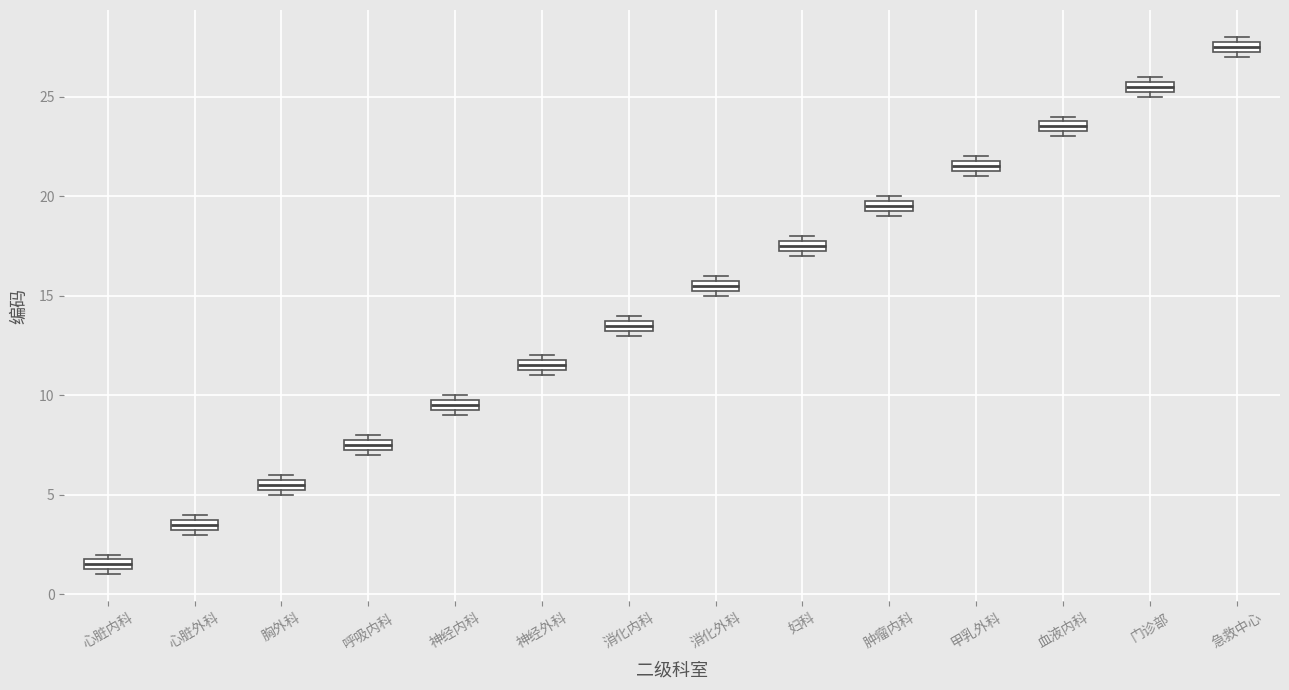

Which box has the highest median line?

急救中心